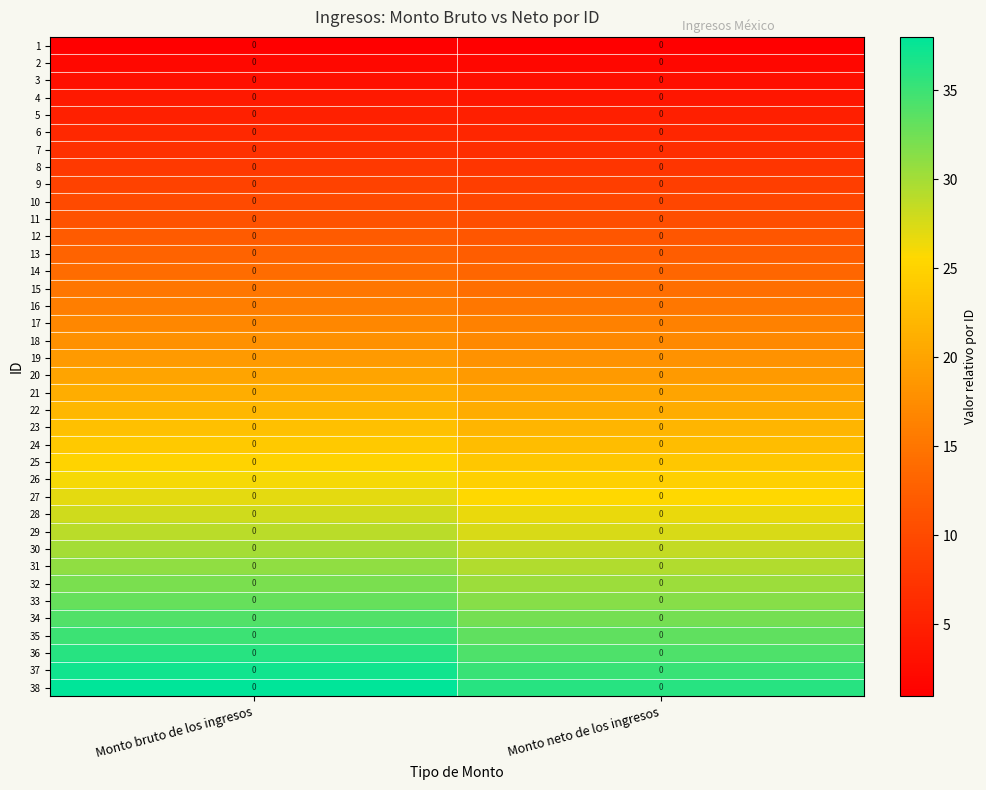

At which label does 6 reach its minimum?

Monto neto de los ingresos